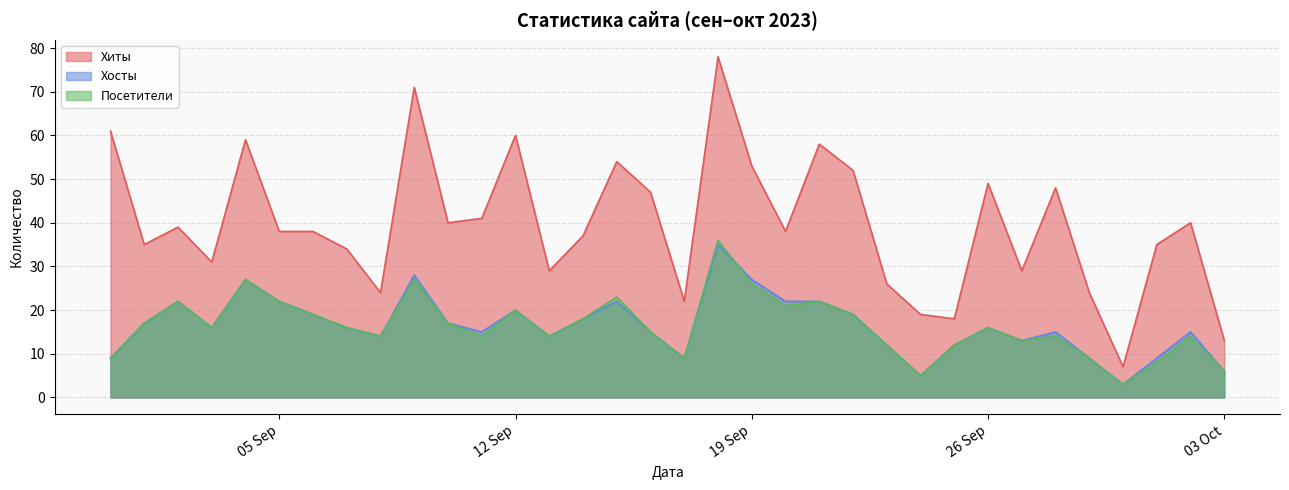

Where is the first local minimum for Хосты?

2023-09-03